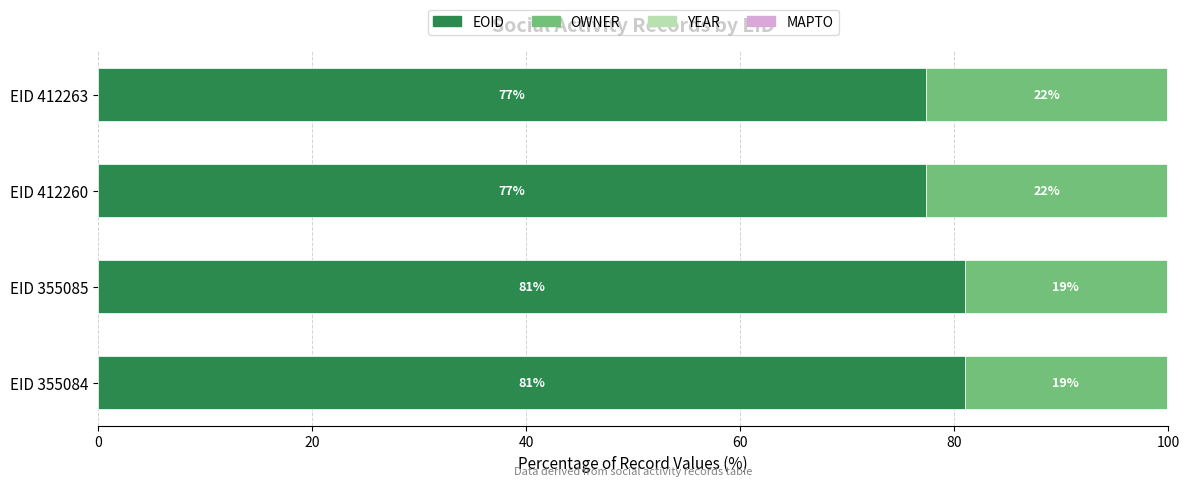

What is the total value across all series at EID 355085?

100.0